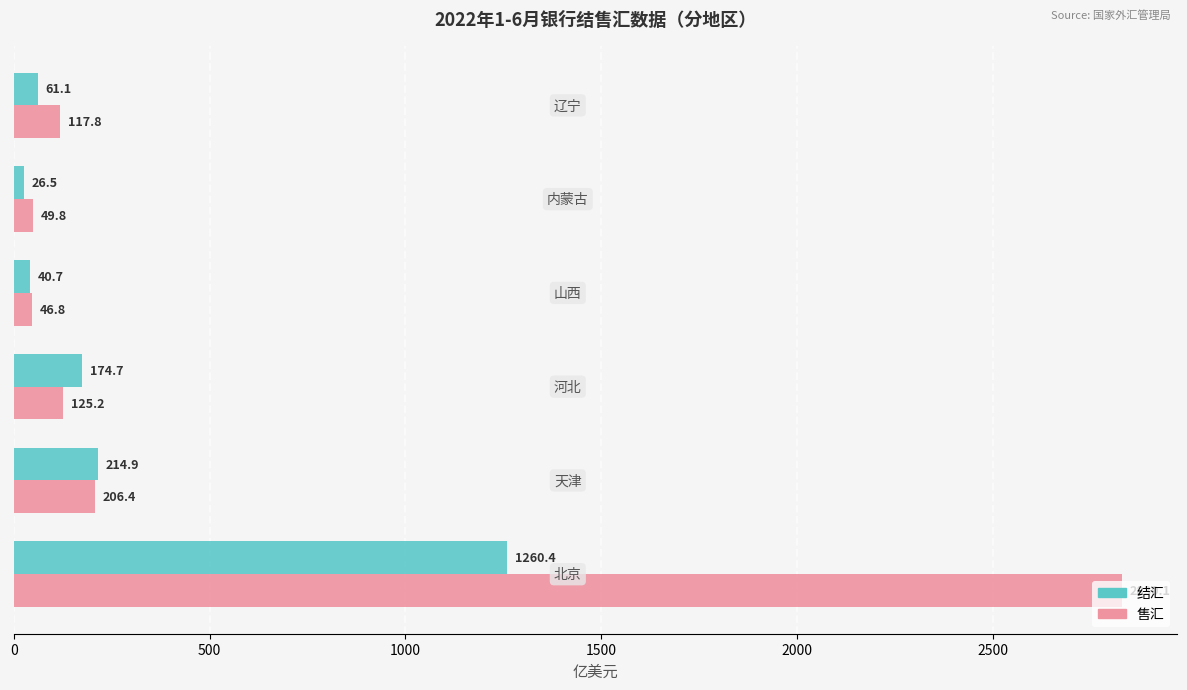

What is the difference between the maximum and minimum values in the 售汇 series?

2783.3